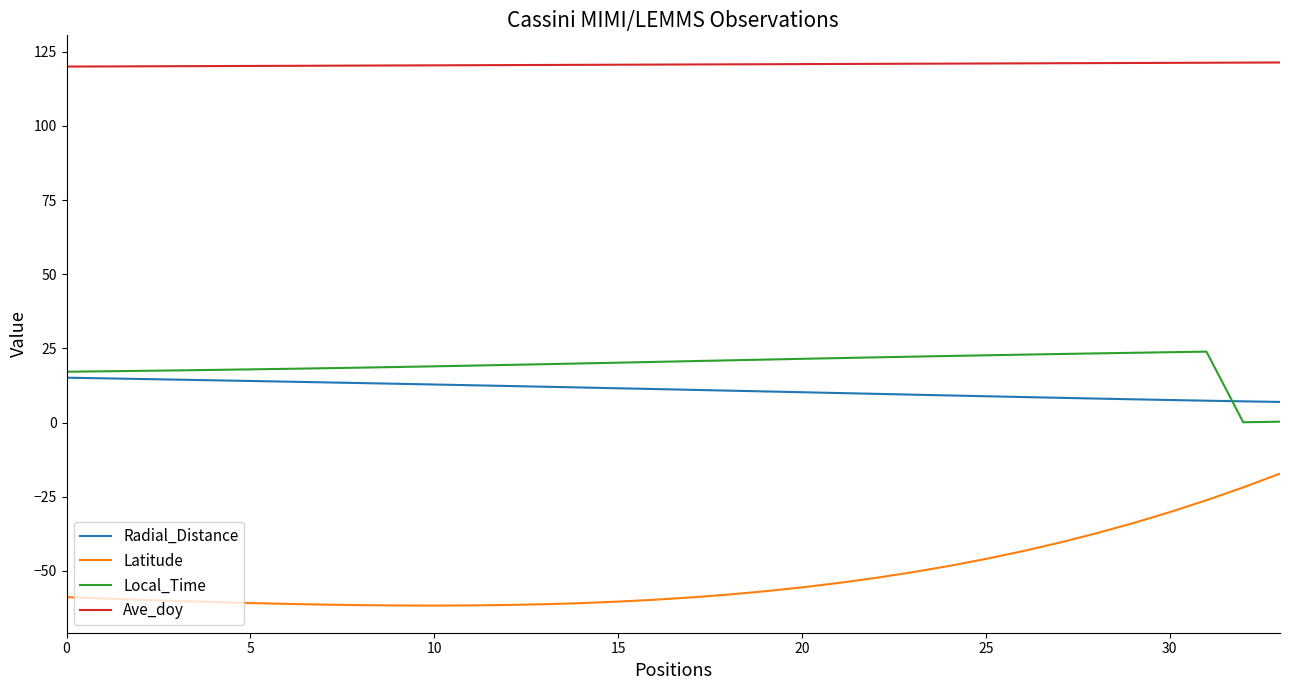

What is the greatest value displayed?

121.4